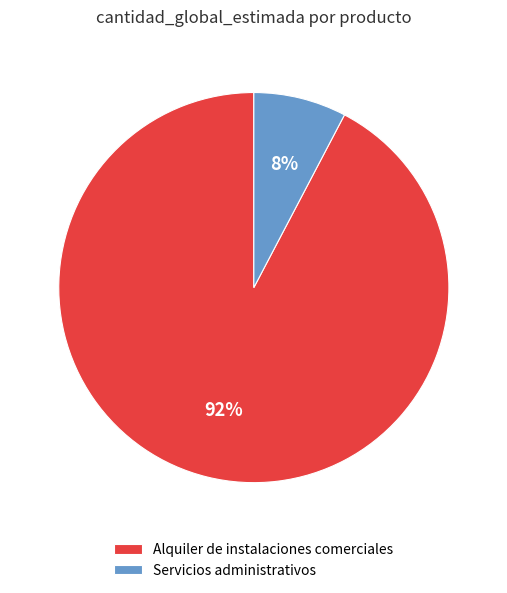

What percentage is the Servicios administrativos slice, to the nearest percent?

8%